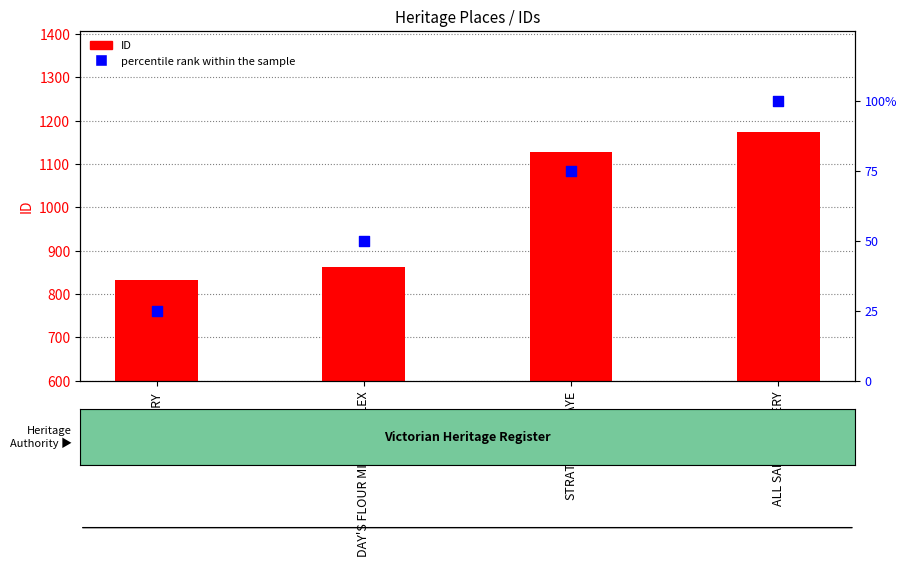

Which series has the widest spread of Y values?

ID